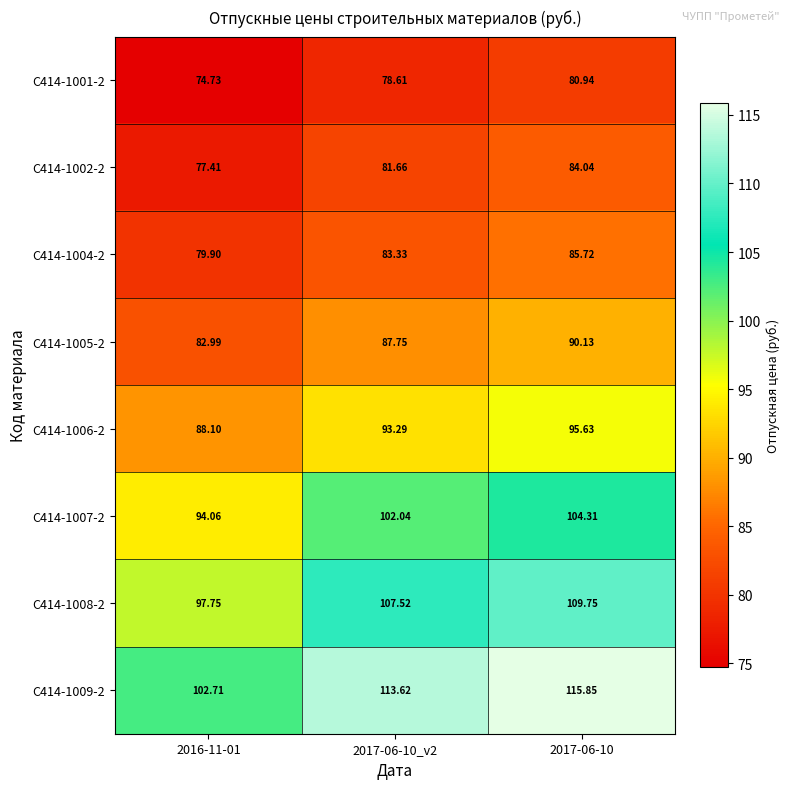

Is the value of C414-1008-2 at 2016-11-01 greater than the value of C414-1004-2 at 2016-11-01?

Yes